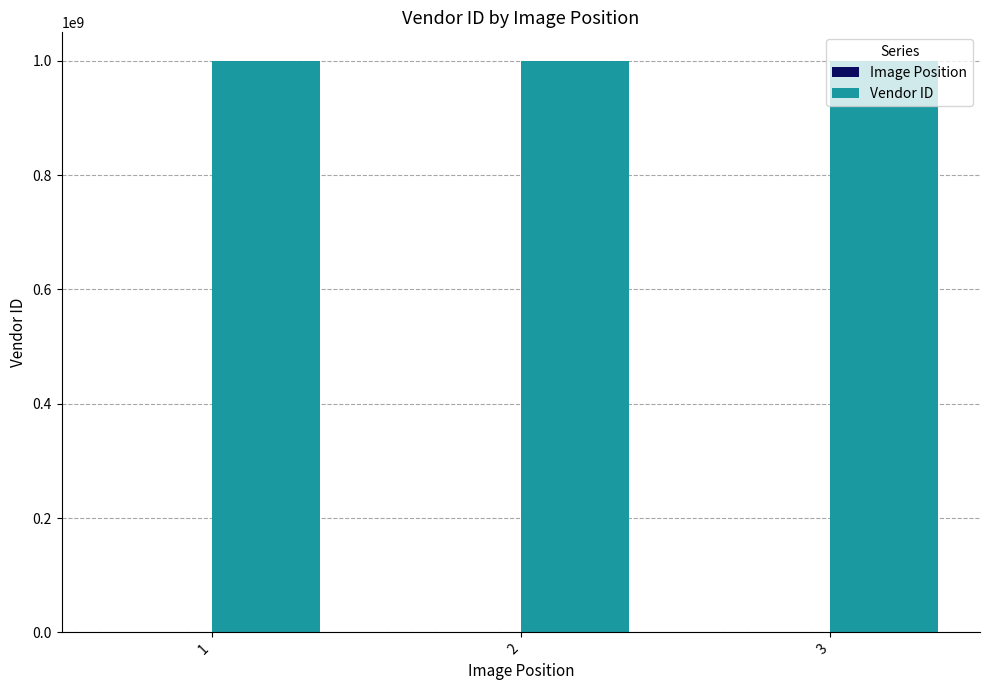

Does the chart contain stacked bars?

No